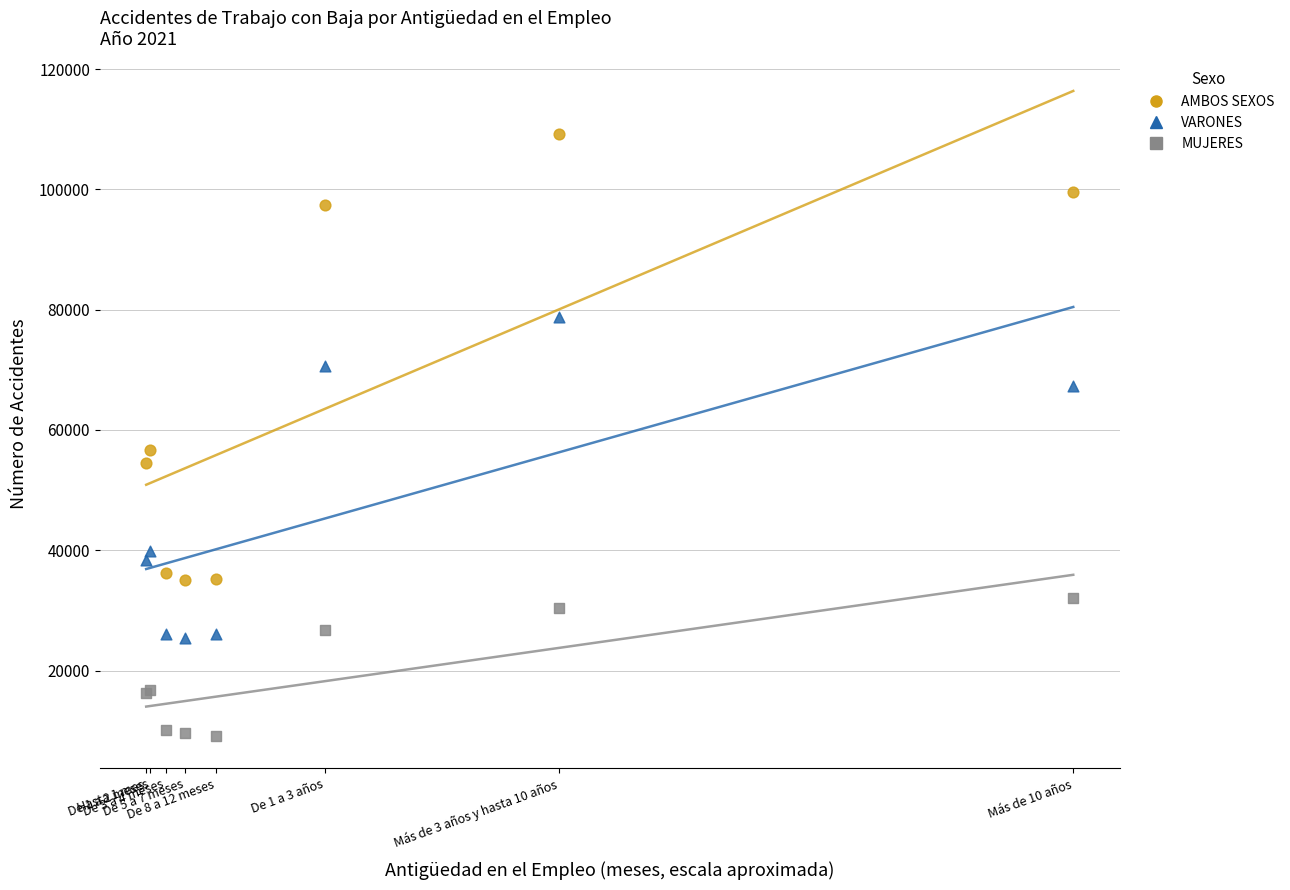

Which series reaches the maximum Y coordinate?

AMBOS SEXOS